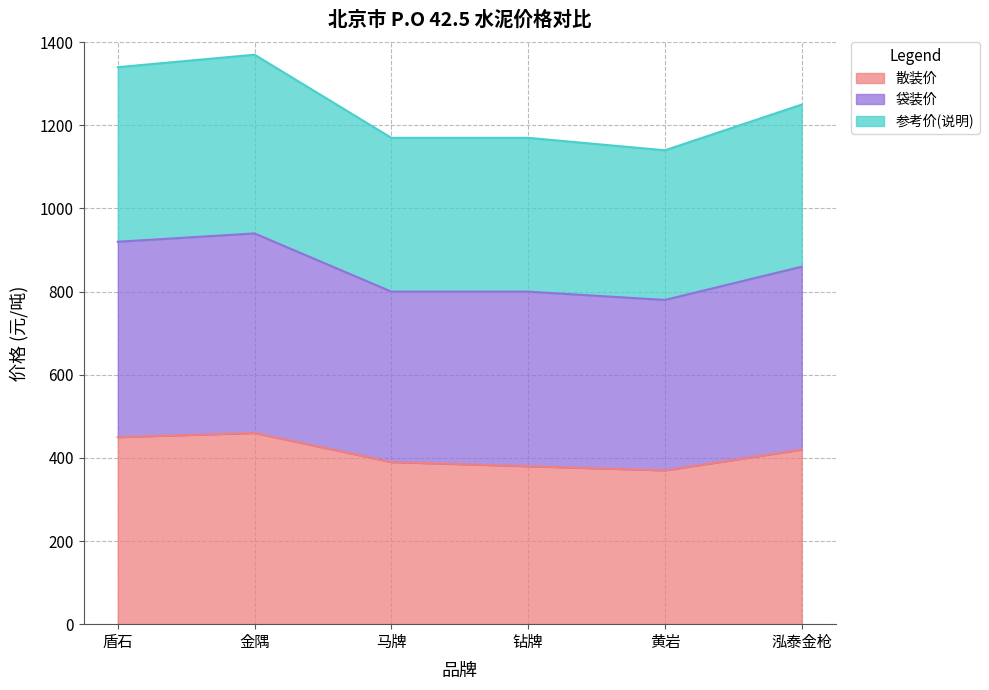

What is the total value across all series at 黄岩?

1140